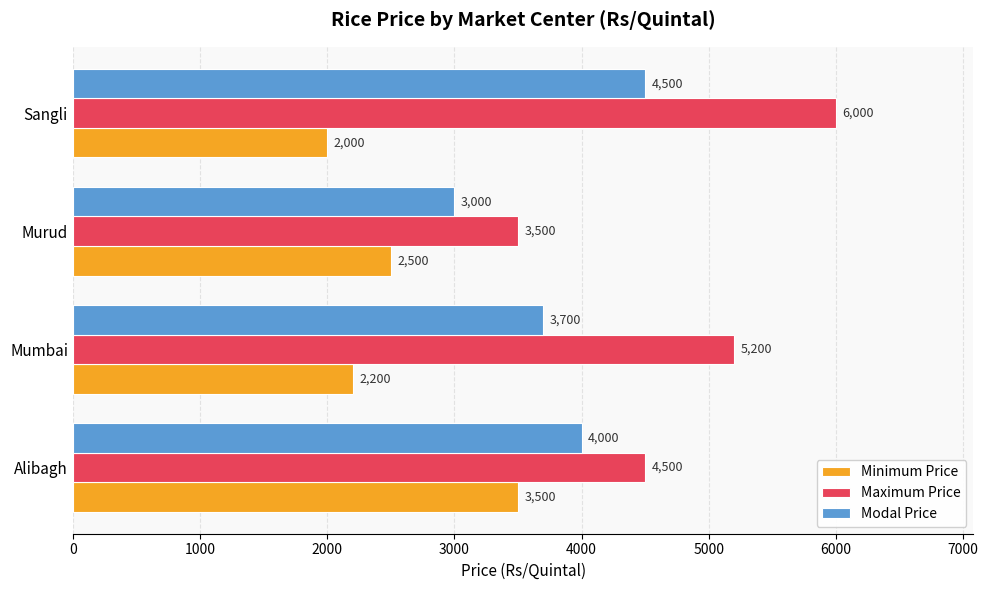

Is it true that Maximum Price equals 2051 at Sangli?

False